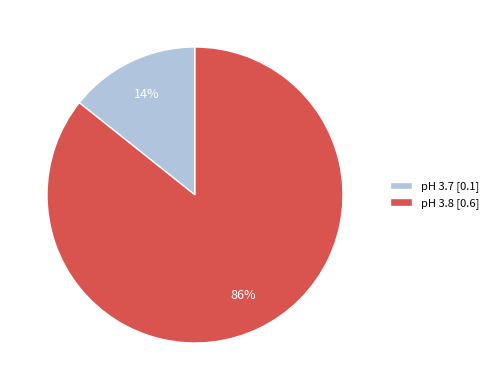

Does pH 3.7 [0.1] account for over 50% of the chart?

No